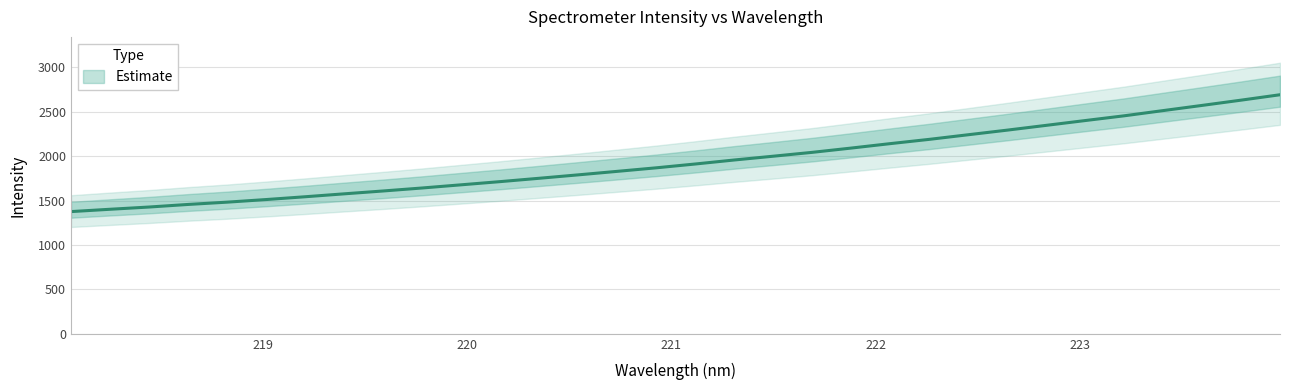

Reading left to right, extract all data points from this chart.

1376.6	1402.9	1428.1	1457.2	1483.0	1512.4	1543.8	1576.7	1608.9	1642.7	1678.5	1714.4	1752.1	1790.6	1830.1	1869.9	1912.9	1958.0	2000.6	2044.1	2092.4	2142.3	2190.4	2242.4	2294.3	2348.1	2402.2	2455.7	2514.4	2572.7	2631.9	2692.8